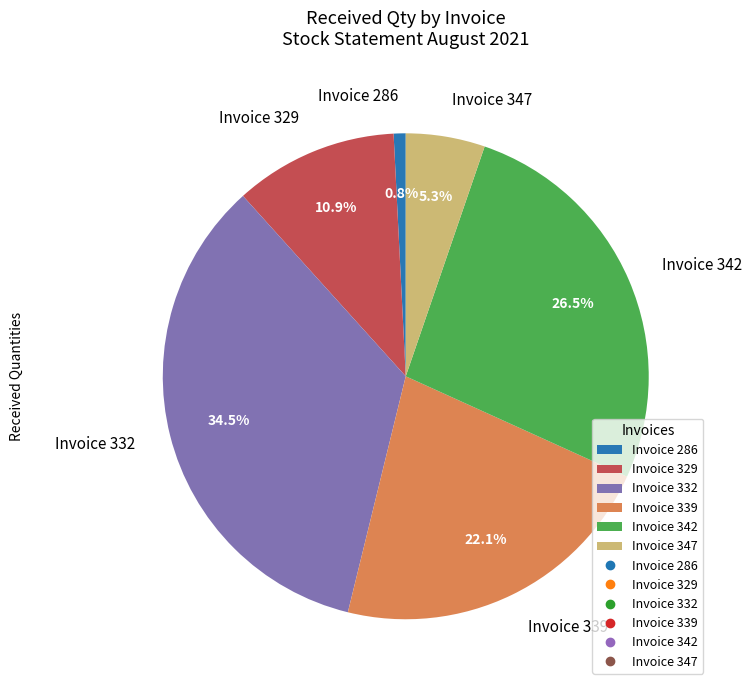

What percentage is the Invoice 347 slice, to the nearest percent?

5%